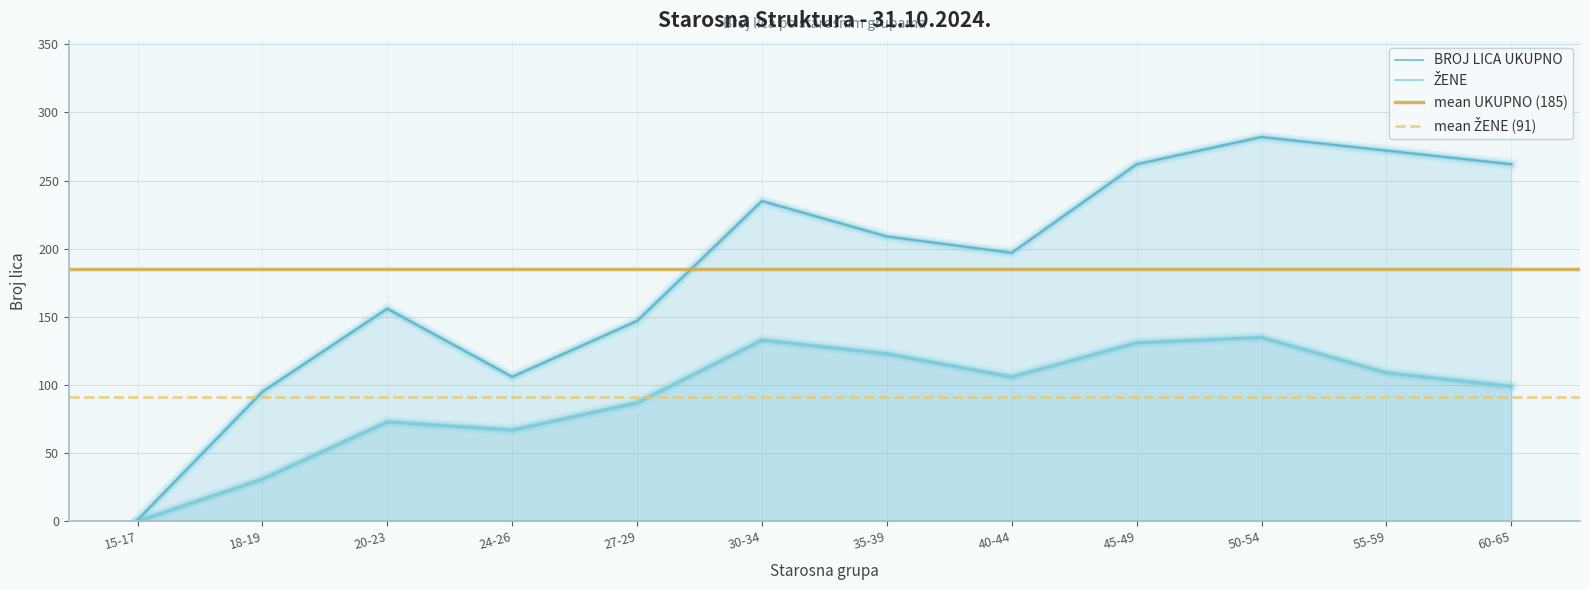

Does the chart have visible grid lines?

Yes